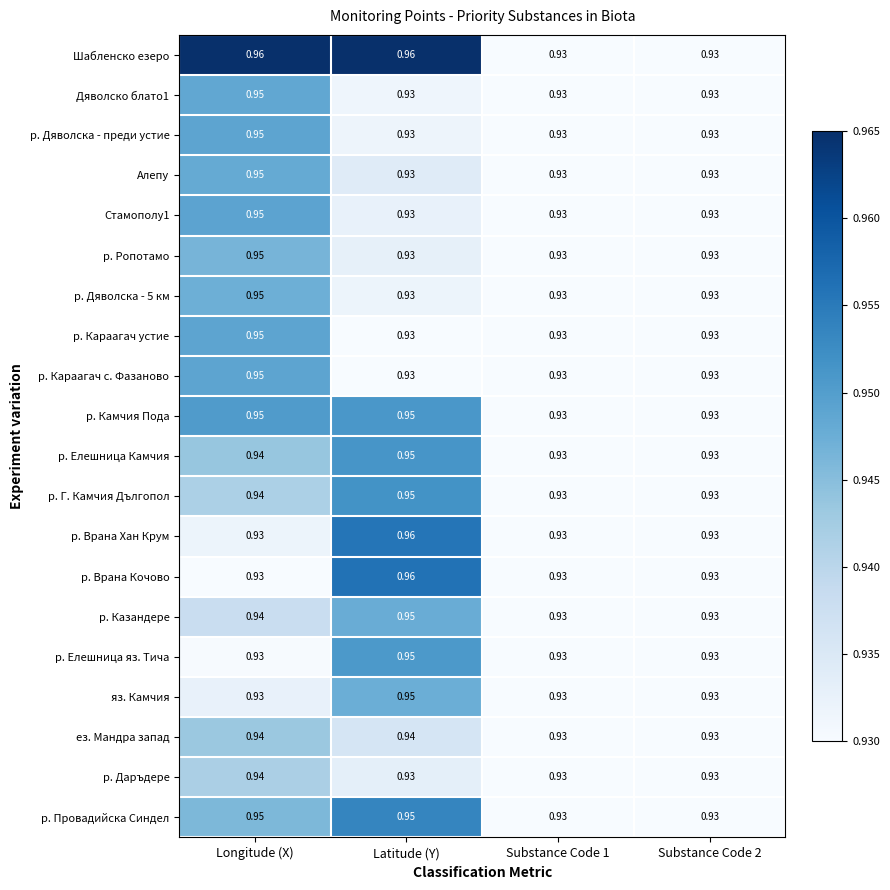

At which category is the sum across all series the highest?

Longitude (X)